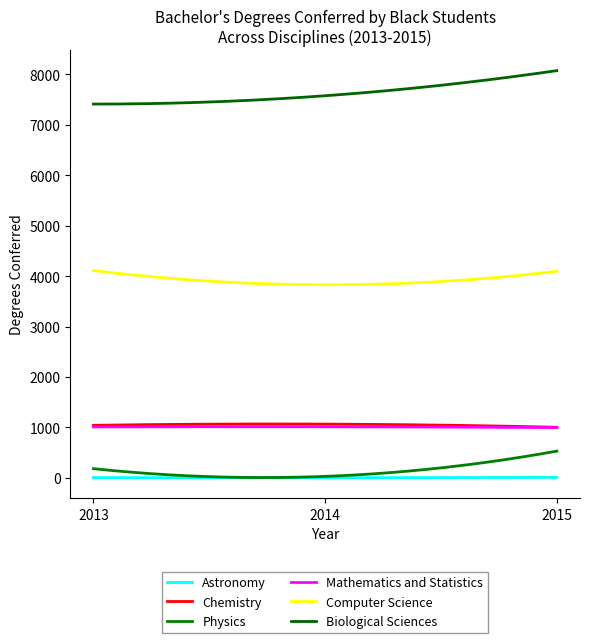

Does the chart have visible grid lines?

No